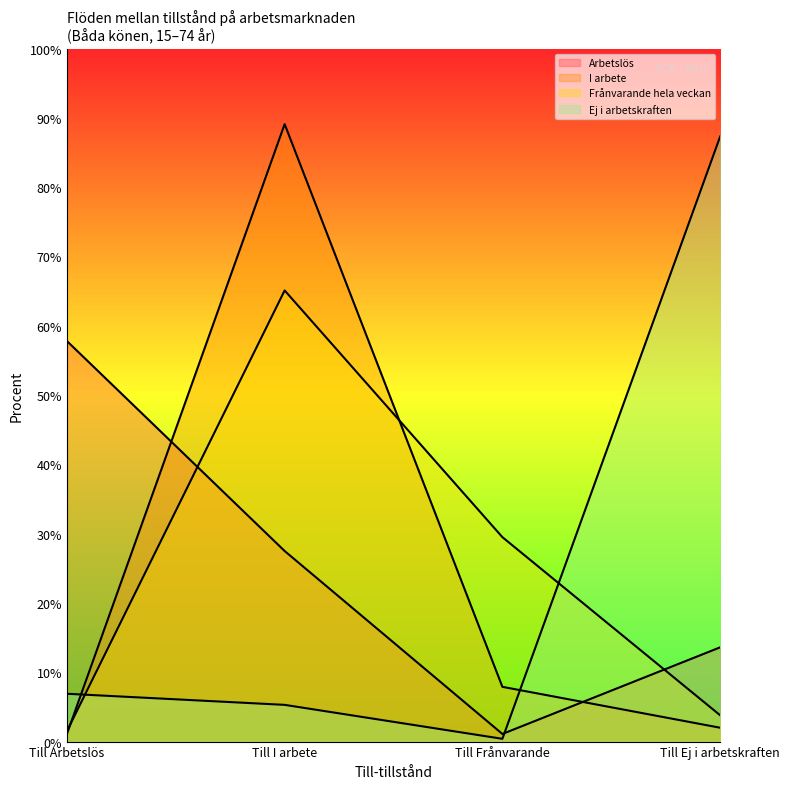

At which category does Ej i arbetskraften reach its first local valley?

Till Frånvarande